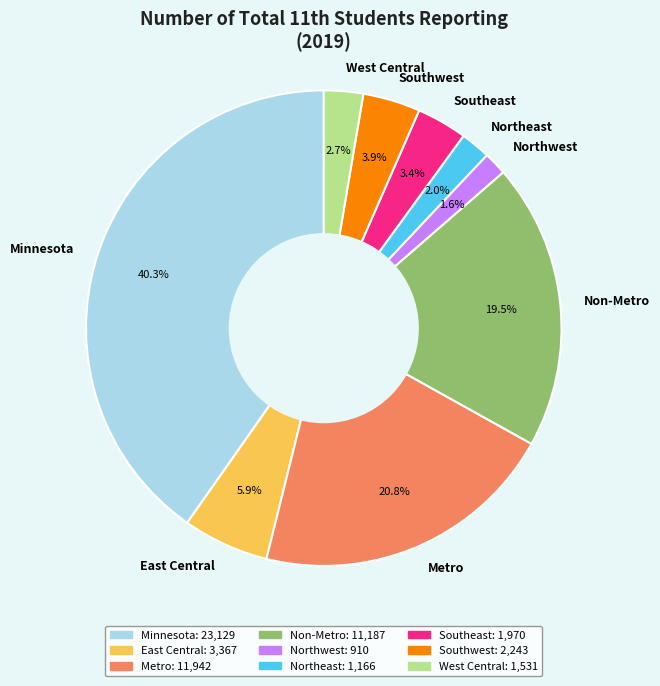

To the nearest percent, what percentage of the pie is Minnesota?

40%